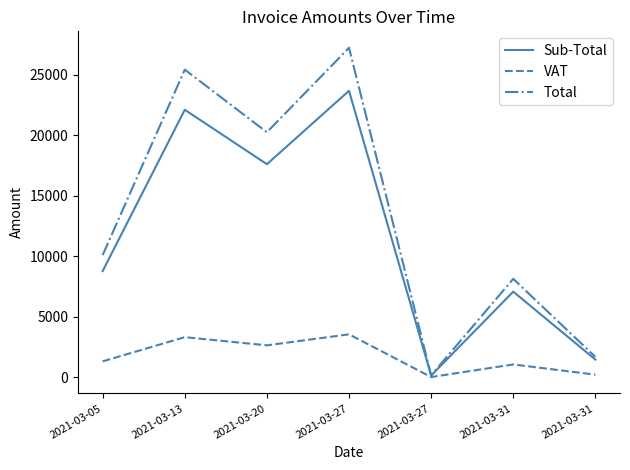

Is the value of VAT at 2021-03-27 greater than the value of Total at 2021-03-27?

No